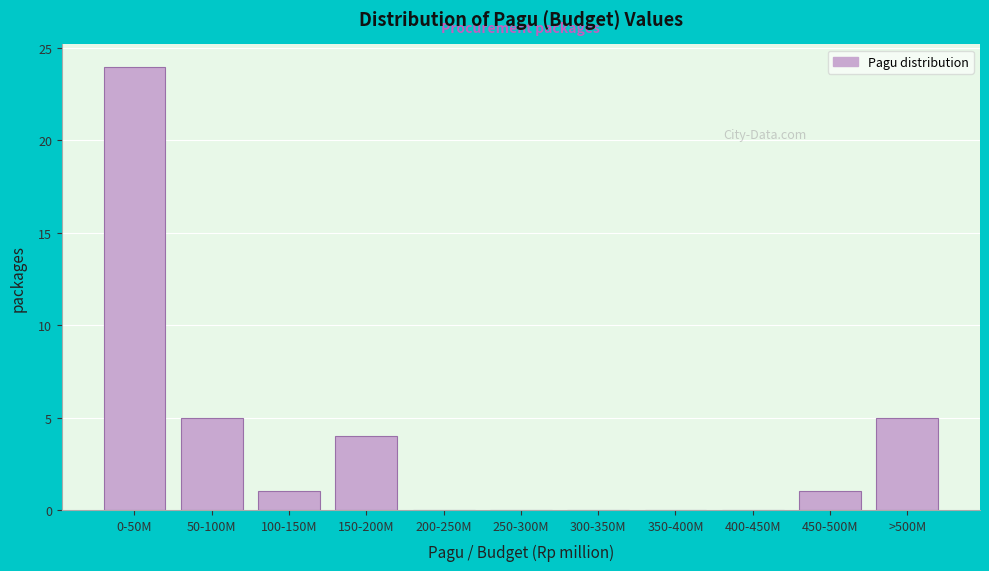

Reading left to right, list all the values displayed in this chart.

0-50M=24	50-100M=5	100-150M=1	150-200M=4	200-250M=0	250-300M=0	300-350M=0	350-400M=0	400-450M=0	450-500M=1	>500M=5